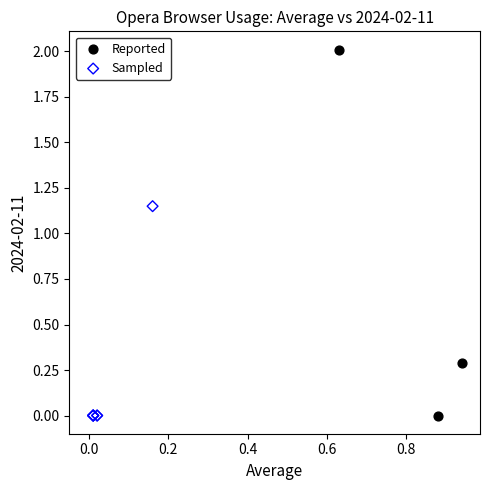

Which series reaches the maximum Y coordinate?

Reported